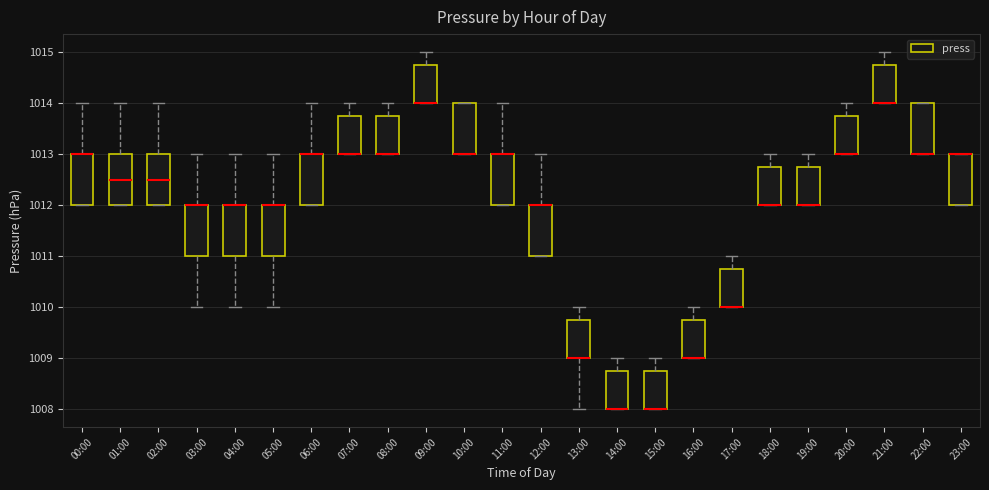

Reading left to right, transcribe this box plot: for each box, give where its median line is, the range the box spans, and where its two whiskers end, as read against the y-axis. The values are not printed on the chart, so give them approximately, as read against the axis.

00:00: median 1013.0 (drawn on the box's upper edge), box 1012.0 to 1013.0, whiskers 1012.0 to 1014.0
01:00: median 1012.5, box 1012.0 to 1013.0, whiskers 1012.0 to 1014.0
02:00: median 1012.5, box 1012.0 to 1013.0, whiskers 1012.0 to 1014.0
03:00: median 1012.0 (drawn on the box's upper edge), box 1011.0 to 1012.0, whiskers 1010.0 to 1013.0
04:00: median 1012.0 (drawn on the box's upper edge), box 1011.0 to 1012.0, whiskers 1010.0 to 1013.0
05:00: median 1012.0 (drawn on the box's upper edge), box 1011.0 to 1012.0, whiskers 1010.0 to 1013.0
06:00: median 1013.0 (drawn on the box's upper edge), box 1012.0 to 1013.0, whiskers 1012.0 to 1014.0
07:00: median 1013.0 (drawn on the box's lower edge), box 1013.0 to 1013.8, whiskers 1013.0 to 1014.0
08:00: median 1013.0 (drawn on the box's lower edge), box 1013.0 to 1013.8, whiskers 1013.0 to 1014.0
09:00: median 1014.0 (drawn on the box's lower edge), box 1014.0 to 1014.8, whiskers 1014.0 to 1015.0
10:00: median 1013.0 (drawn on the box's lower edge), box 1013.0 to 1014.0, whiskers 1013.0 to 1014.0
11:00: median 1013.0 (drawn on the box's upper edge), box 1012.0 to 1013.0, whiskers 1012.0 to 1014.0
12:00: median 1012.0 (drawn on the box's upper edge), box 1011.0 to 1012.0, whiskers 1011.0 to 1013.0
13:00: median 1009.0 (drawn on the box's lower edge), box 1009.0 to 1009.8, whiskers 1008.0 to 1010.0
14:00: median 1008.0 (drawn on the box's lower edge), box 1008.0 to 1008.8, whiskers 1008.0 to 1009.0
15:00: median 1008.0 (drawn on the box's lower edge), box 1008.0 to 1008.8, whiskers 1008.0 to 1009.0
16:00: median 1009.0 (drawn on the box's lower edge), box 1009.0 to 1009.8, whiskers 1009.0 to 1010.0
17:00: median 1010.0 (drawn on the box's lower edge), box 1010.0 to 1010.8, whiskers 1010.0 to 1011.0
18:00: median 1012.0 (drawn on the box's lower edge), box 1012.0 to 1012.8, whiskers 1012.0 to 1013.0
19:00: median 1012.0 (drawn on the box's lower edge), box 1012.0 to 1012.8, whiskers 1012.0 to 1013.0
20:00: median 1013.0 (drawn on the box's lower edge), box 1013.0 to 1013.8, whiskers 1013.0 to 1014.0
21:00: median 1014.0 (drawn on the box's lower edge), box 1014.0 to 1014.8, whiskers 1014.0 to 1015.0
22:00: median 1013.0 (drawn on the box's lower edge), box 1013.0 to 1014.0, whiskers 1013.0 to 1014.0
23:00: median 1013.0 (drawn on the box's upper edge), box 1012.0 to 1013.0, whiskers 1012.0 to 1013.0